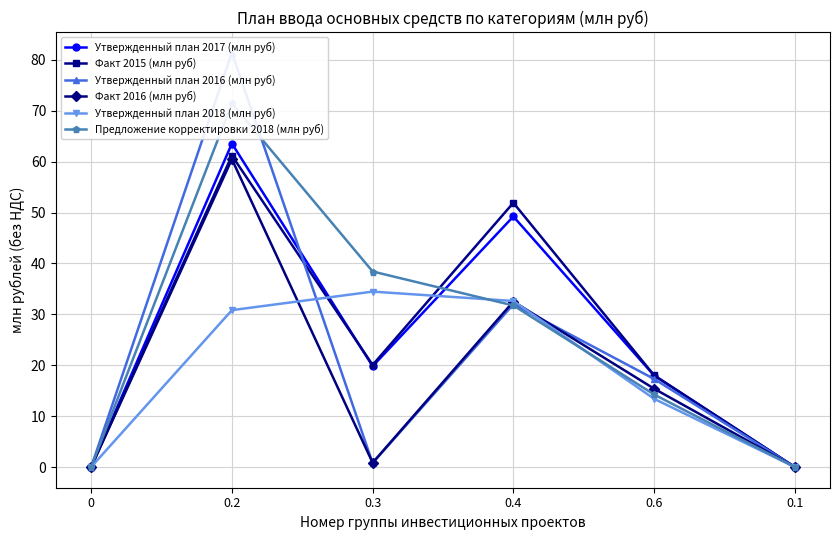

Which series has the largest total across all categories?

Предложение корректировки 2018 (млн руб)